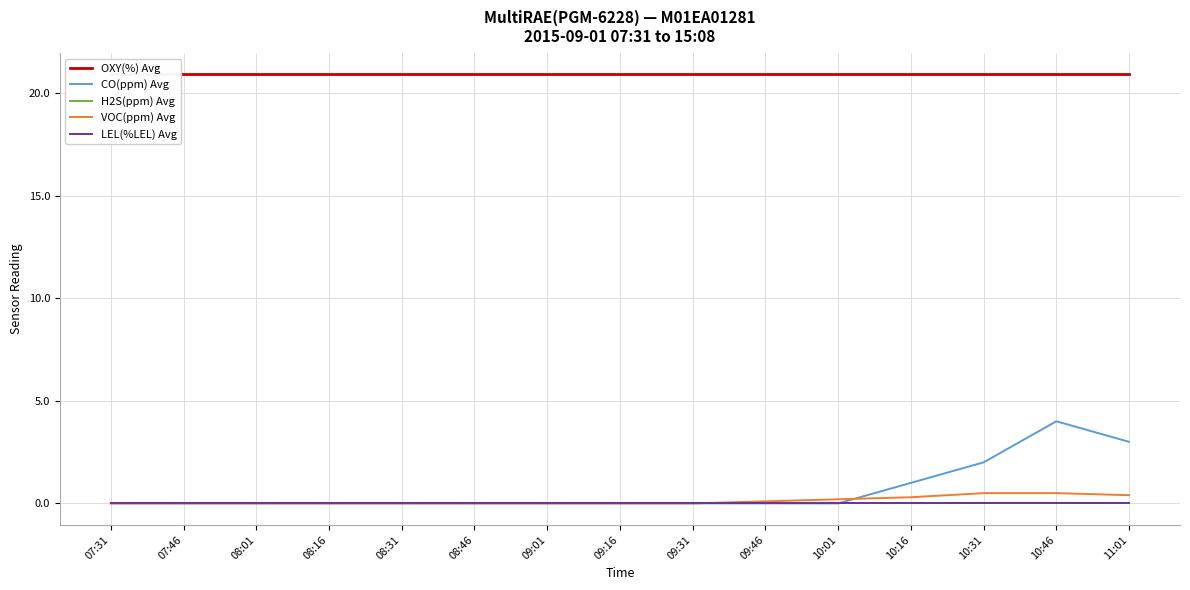

Which category has the highest value across all series?

07:31